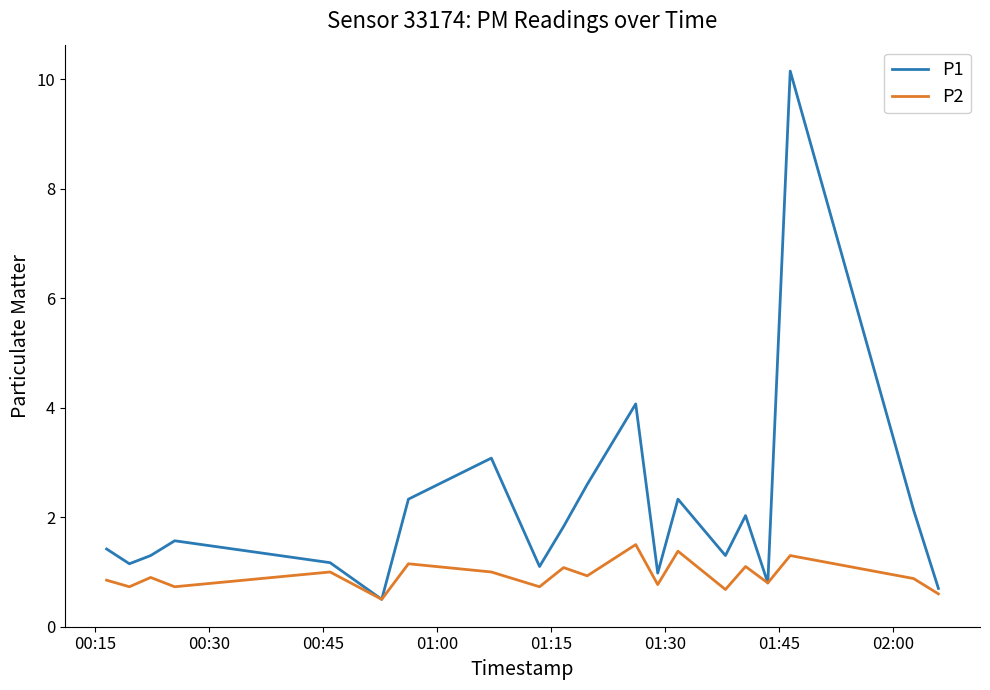

List the series in order of their overall mean, highest first.

P1, P2